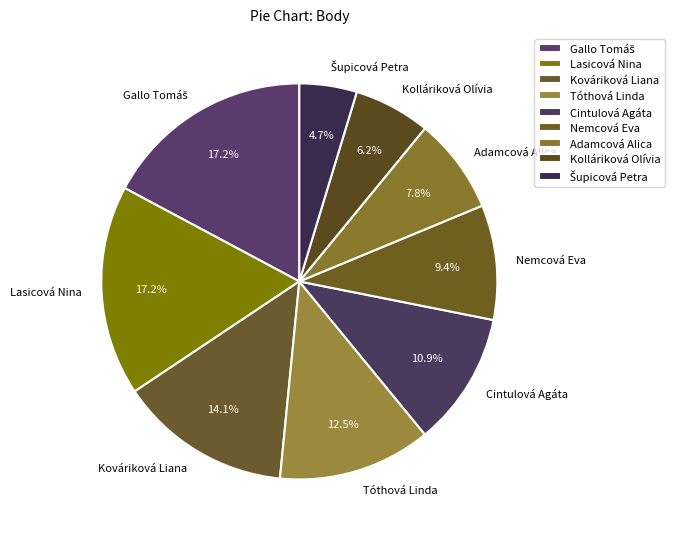

What percentage is NOT represented by Lasicová Nina?

82.8%